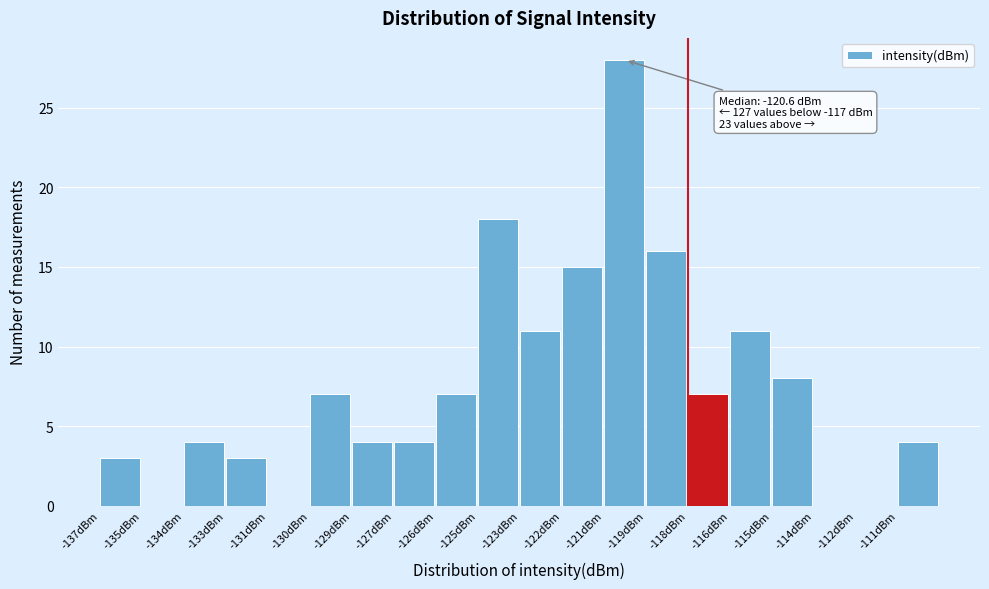

What is the change in value from -131dBm to -121dBm?

+28